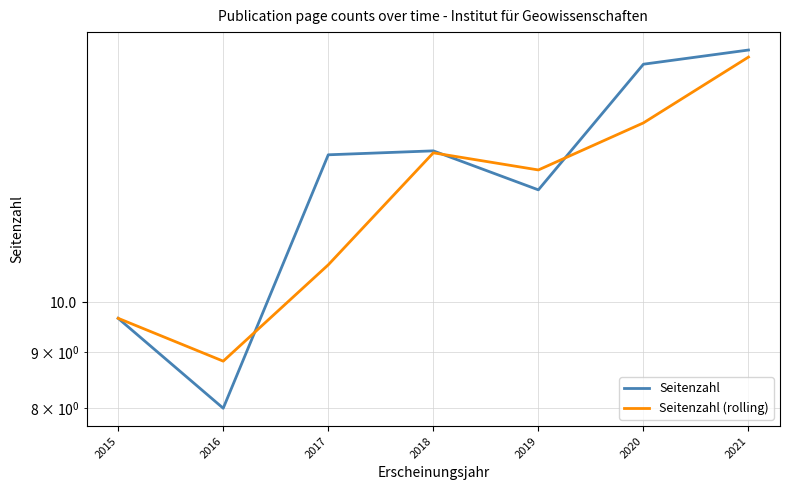

Which category has the highest value in the Seitenzahl (rolling) series?

2021